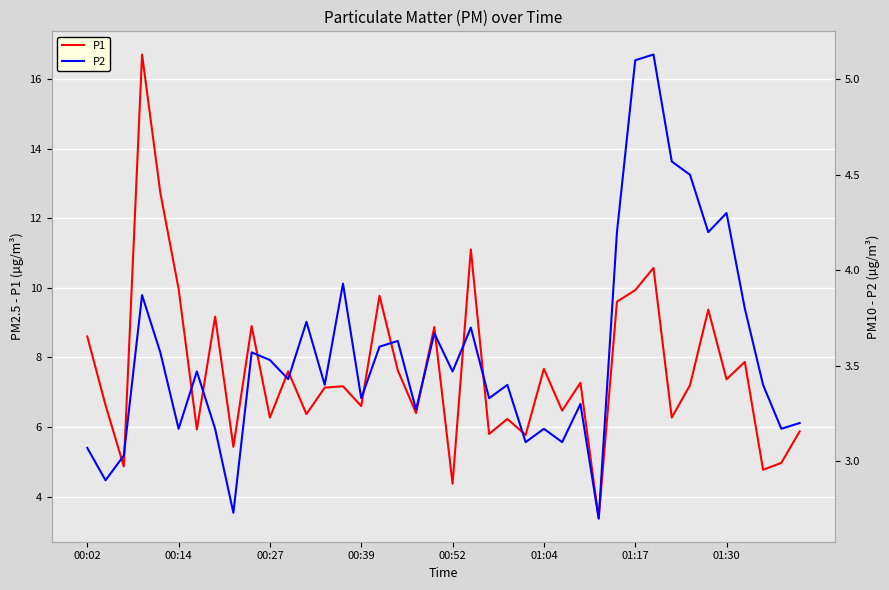

What is the minimum value for P1?

3.4